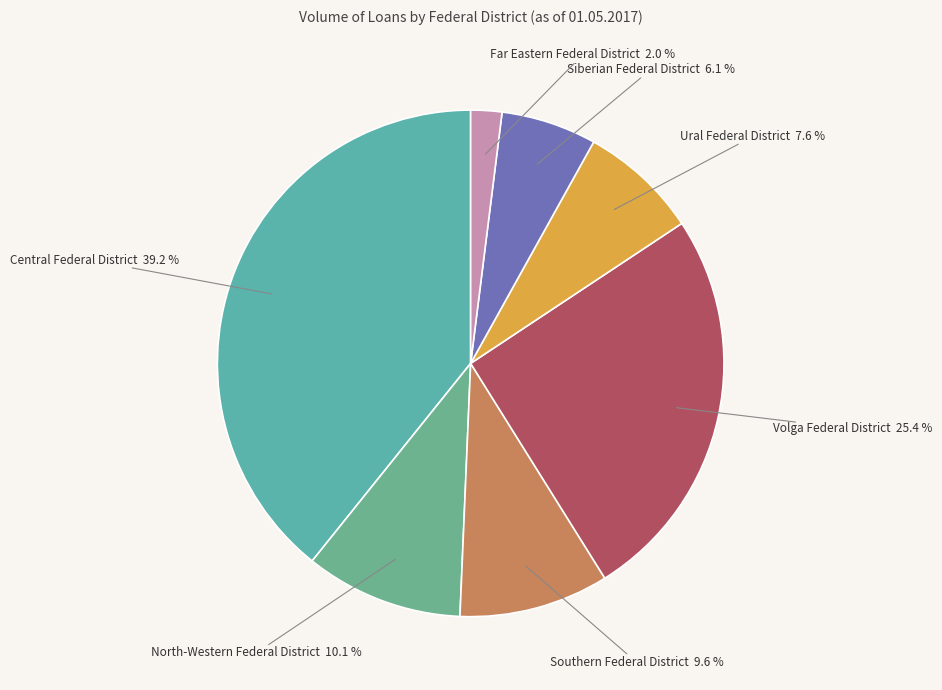

To the nearest percent, what is the average slice percentage?

14%